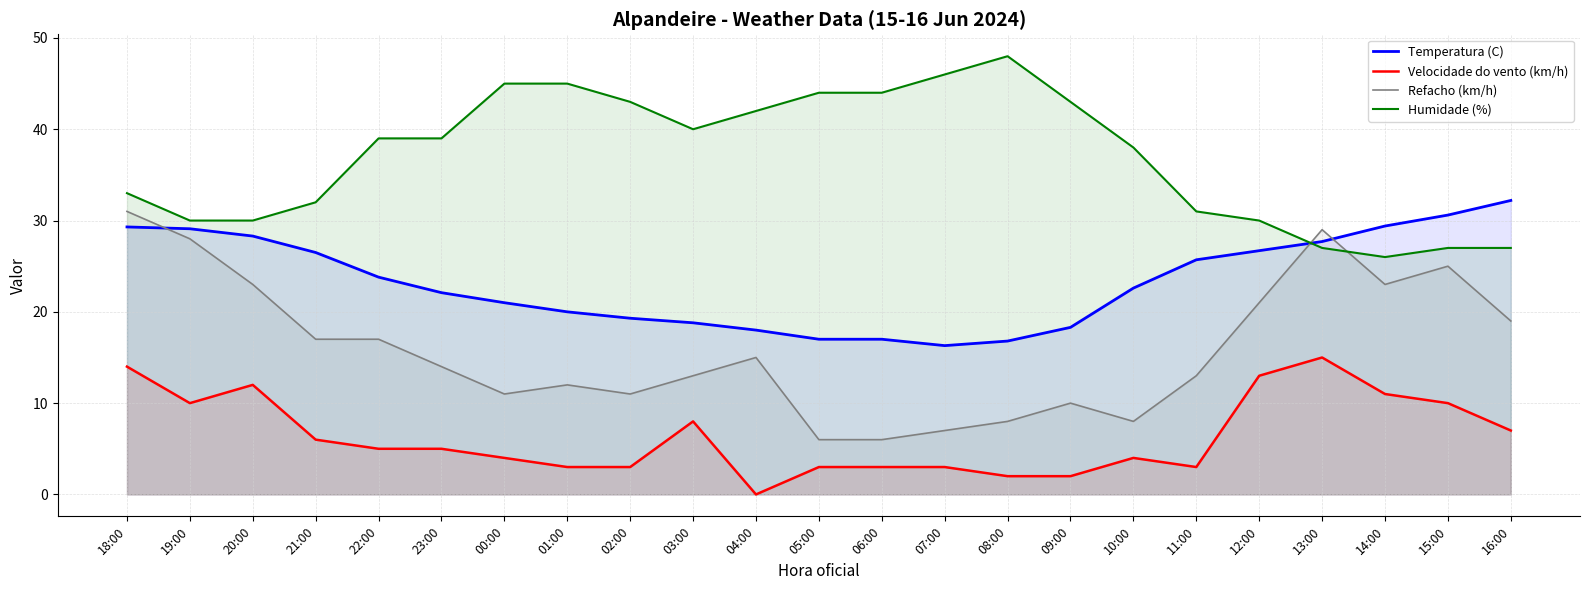

What is the difference between the second highest and minimum values in the Velocidade do vento (km/h) series?

14.0